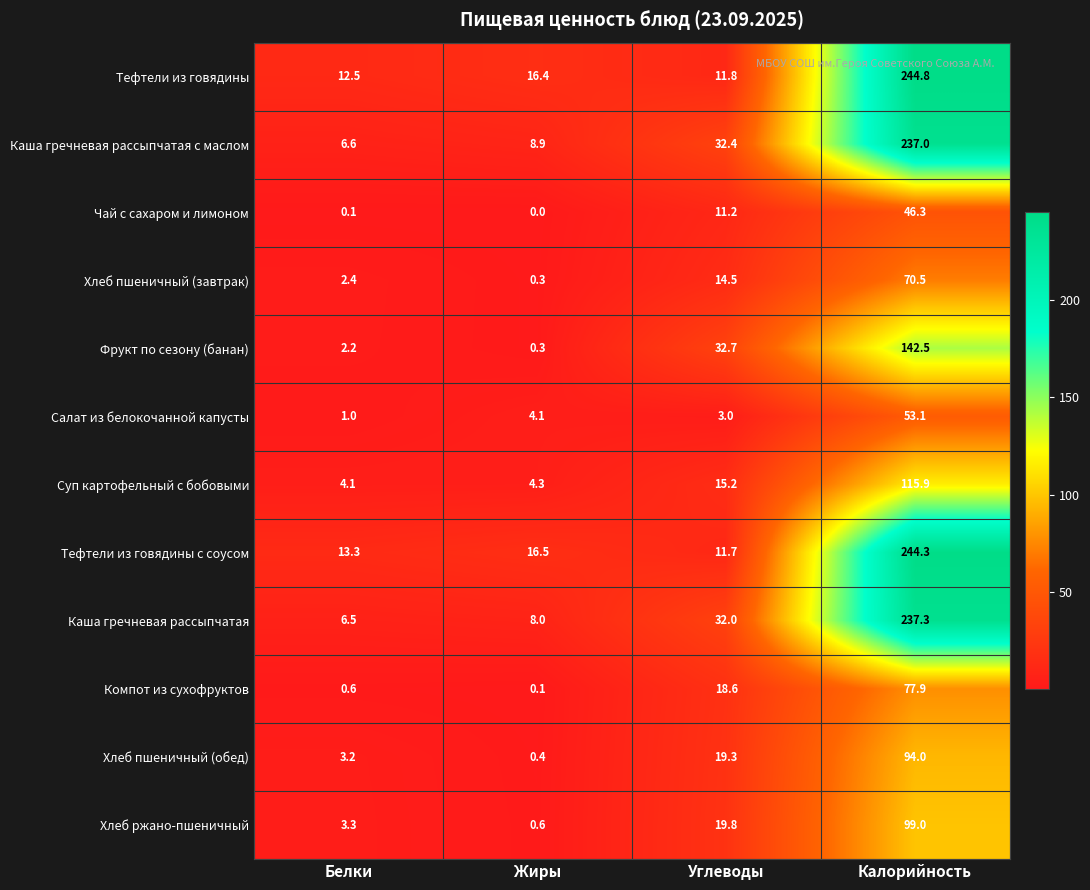

Rank the series by their maximum value, from highest to lowest.

Тефтели из говядины, Тефтели из говядины с соусом, Каша гречневая рассыпчатая, Каша гречневая рассыпчатая с маслом, Фрукт по сезону (банан), Суп картофельный с бобовыми, Хлеб ржано-пшеничный, Хлеб пшеничный (обед), Компот из сухофруктов, Хлеб пшеничный (завтрак), Салат из белокочанной капусты, Чай с сахаром и лимоном